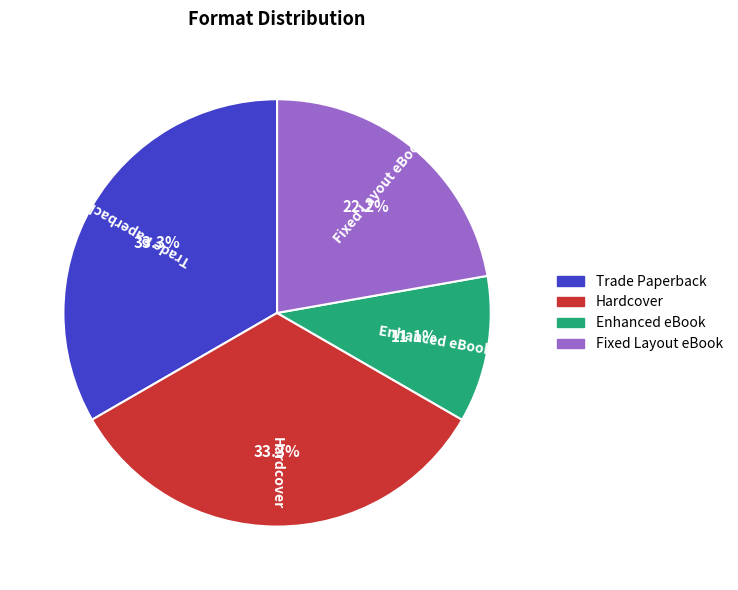

How many slices are in this pie chart?

4